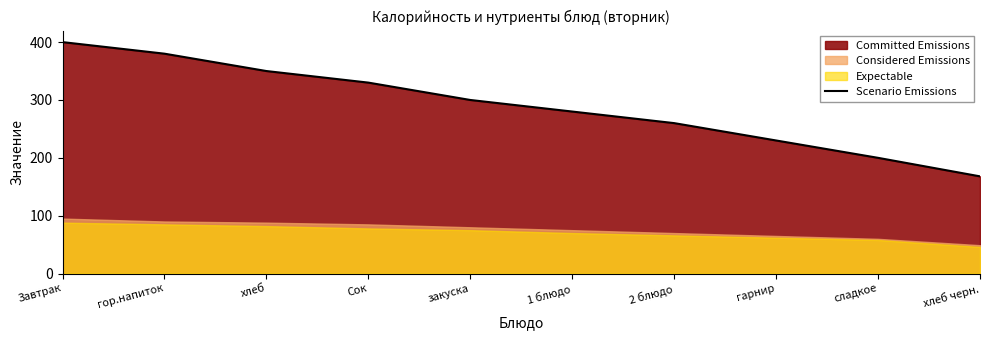

What is the difference between the values at закуска and хлеб черн.?

132